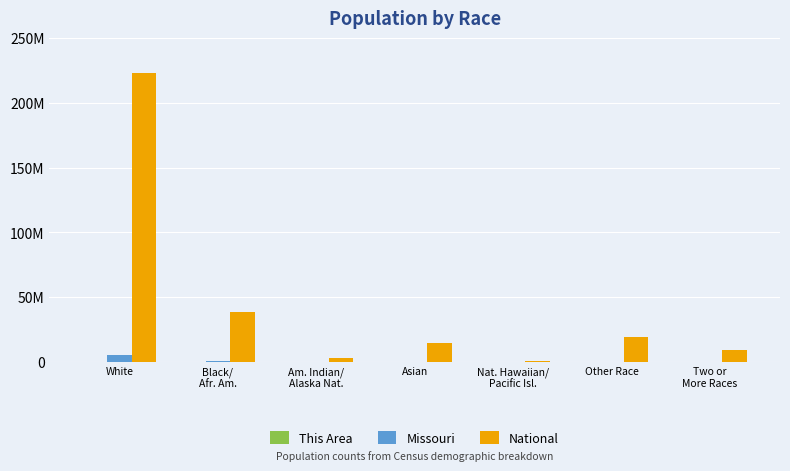

Rank the series at Asian from lowest to highest value.

This Area, Missouri, National